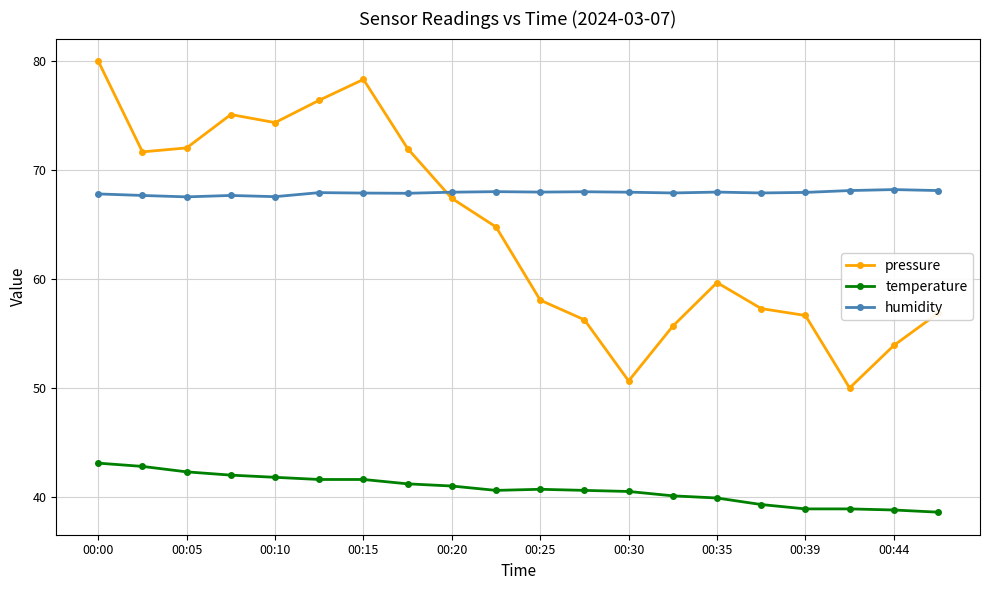

Is this an area chart (filled region under the line)?

No